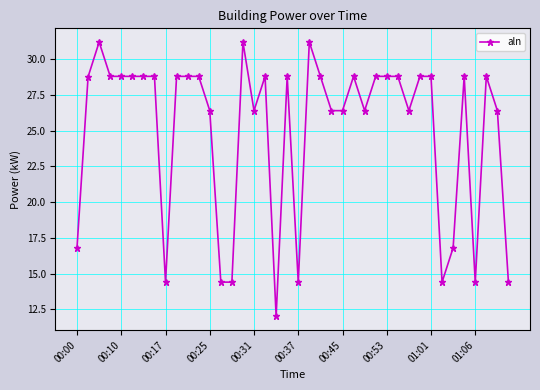

True or false: there are more than 1 points higher than both neighbors.

True